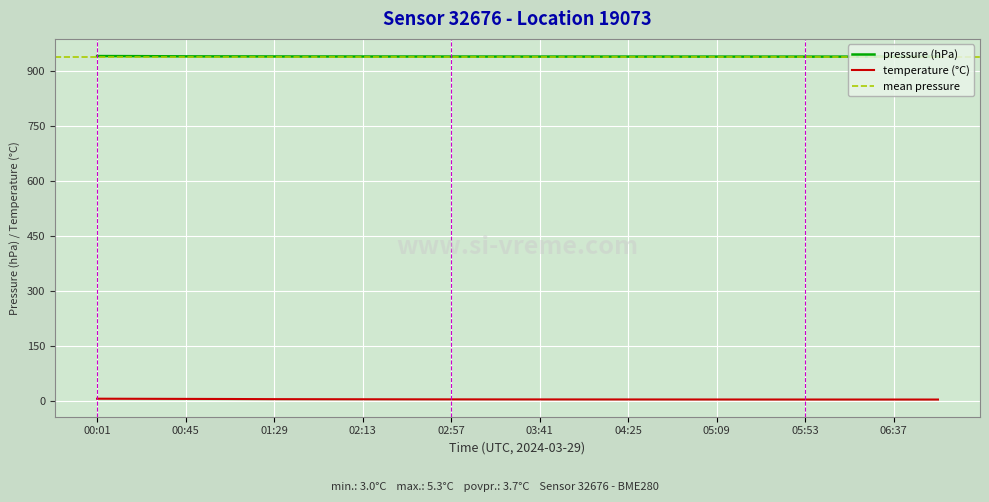

Reading left to right, extract all data points from this chart.

pressure: 941.8	941.5	940.9	940.8	940.7	940.6	940.5	940.5	940.5	940.4	940.4	940.4	940.3	940.3	940.3	940.3	940.3	940.2	940.2	940.2
temperature: 5.3	5.0	4.8	4.5	4.1	3.9	3.8	3.6	3.5	3.4	3.4	3.3	3.2	3.2	3.1	3.1	3.1	3.0	3.0	3.0